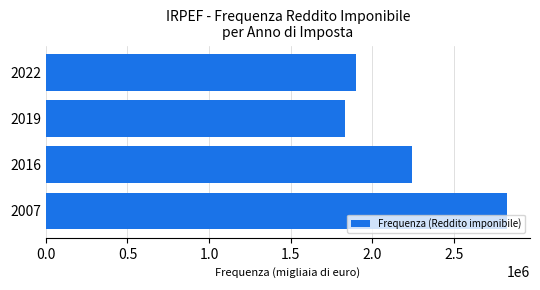

What is the average value?

2199360